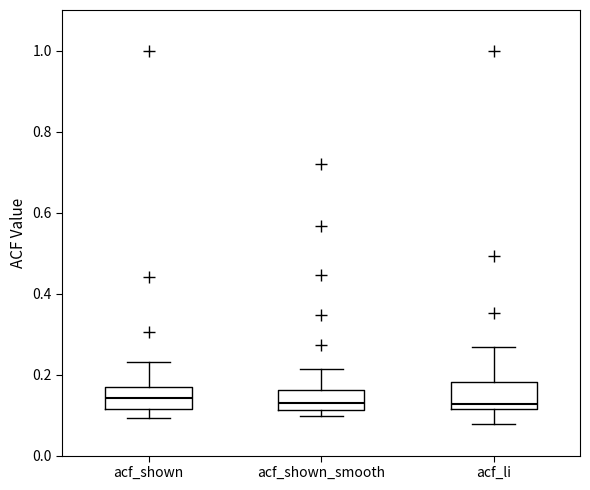

Where does the lower whisker of the box for acf_li end on the y-axis? The values are not printed on the chart, so give them approximately, as read against the axis.

0.08